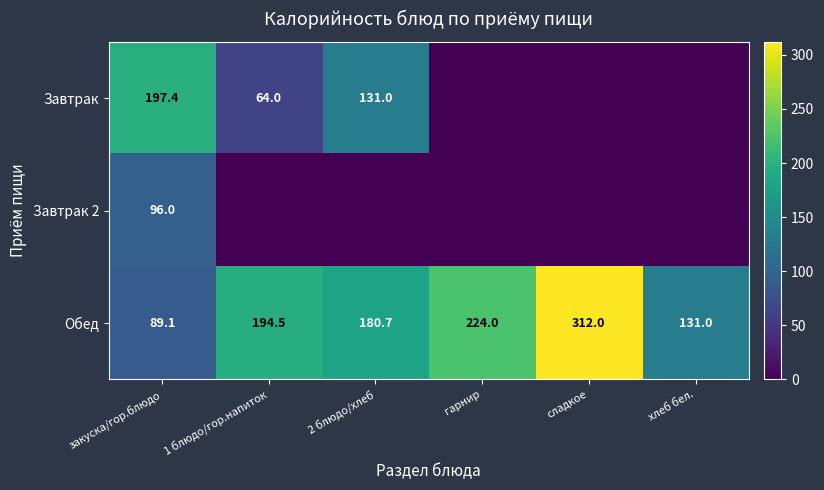

What is the lowest value of the Обед series?

89.1